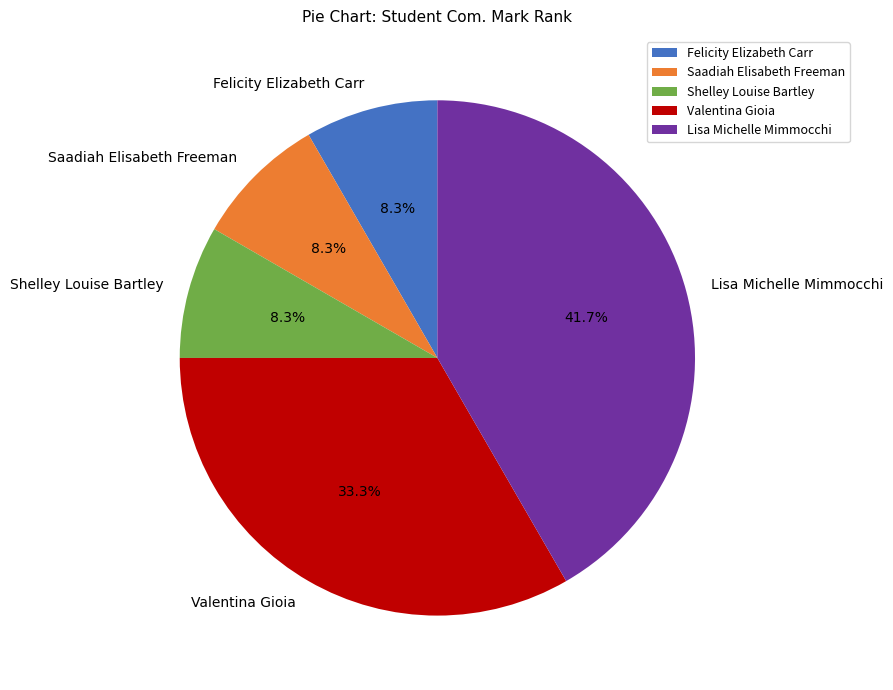

What portion of the pie excludes Valentina Gioia?

66.7%